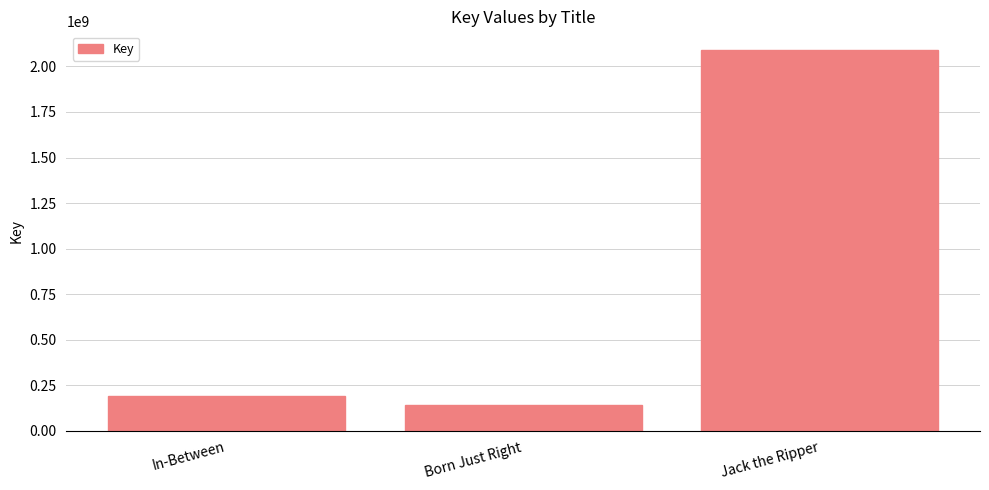

How many data points are less than 190947928?

1